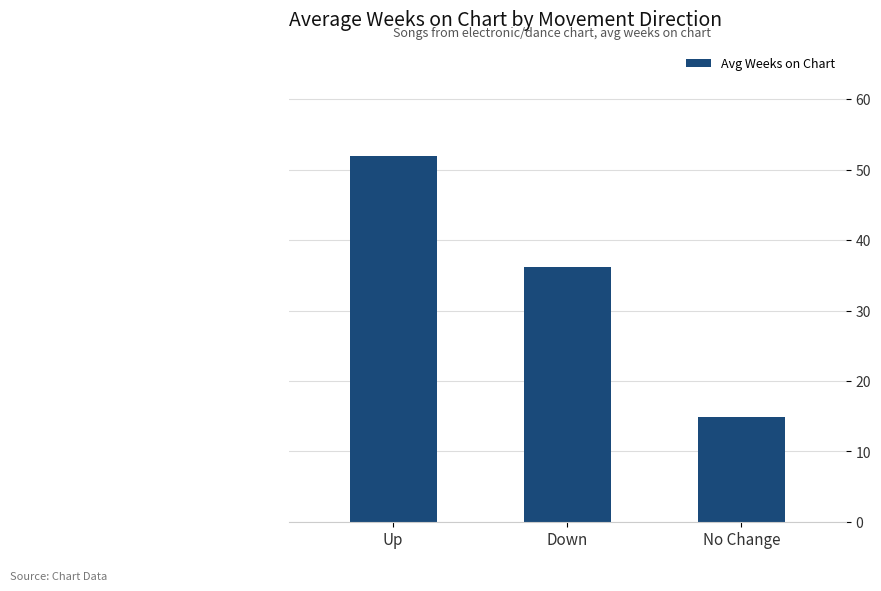

What is the change in value from Up to No Change?

-37.1